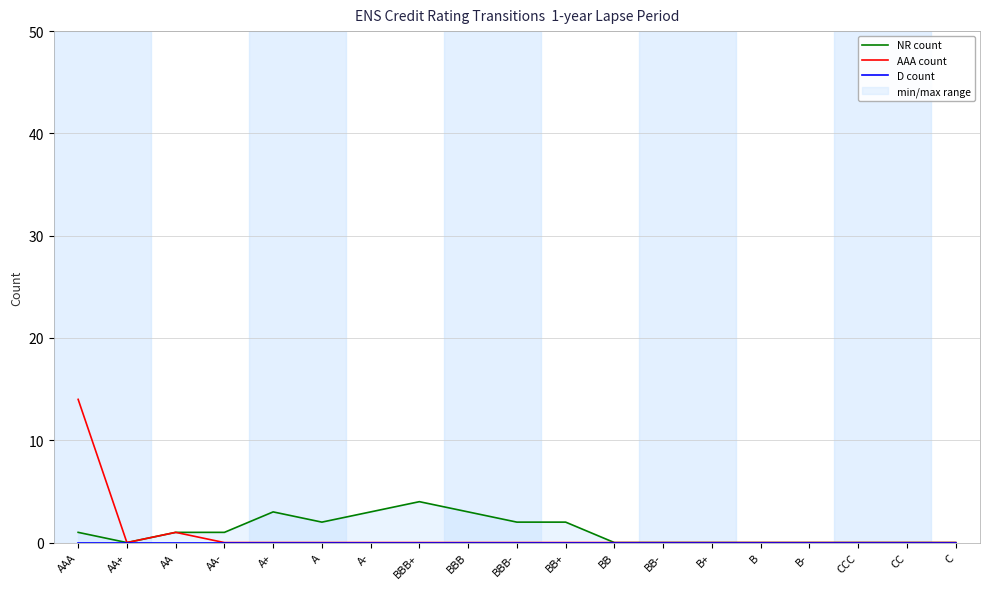

Is it true that AAA count equals -9 at BBB-?

False